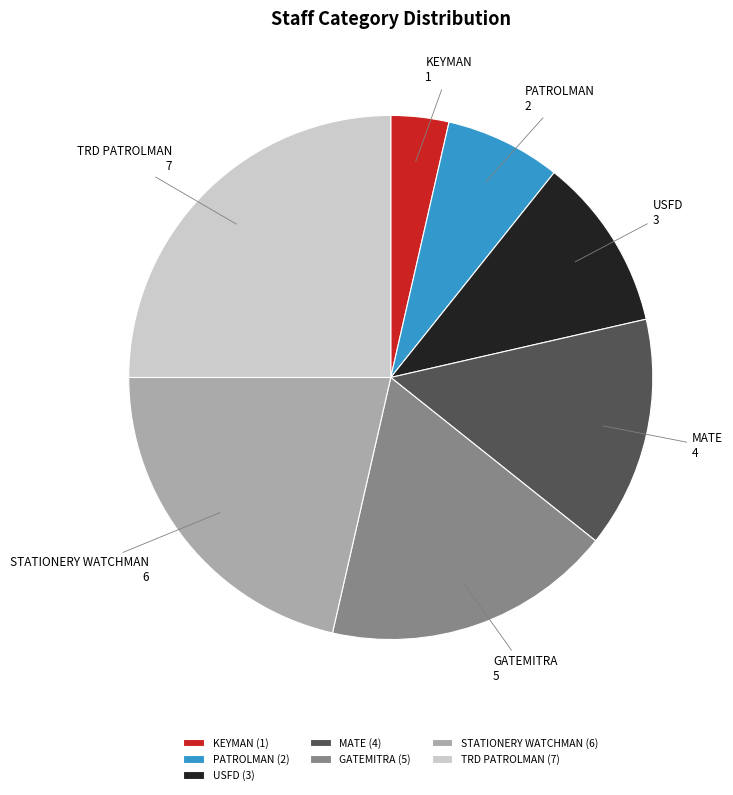

The STATIONERY WATCHMAN slice represents 14% of the pie. True or false?

False